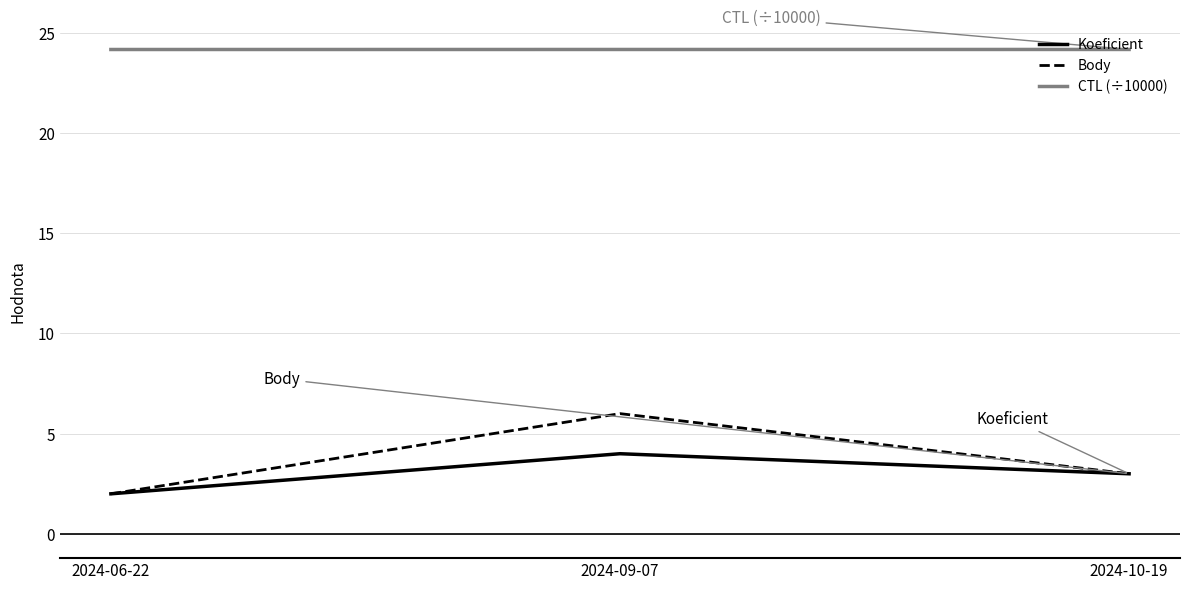

Does the chart display data point markers on the line(s)?

No